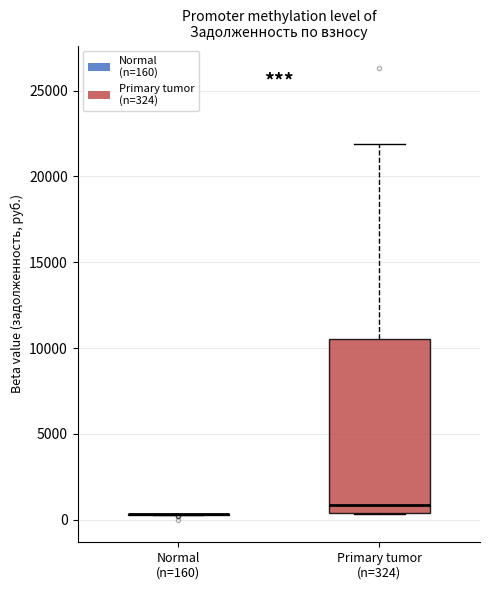

Comparing the boxes themselves (not the whiskers), which one is the tallest?

Primary tumor (n=324)